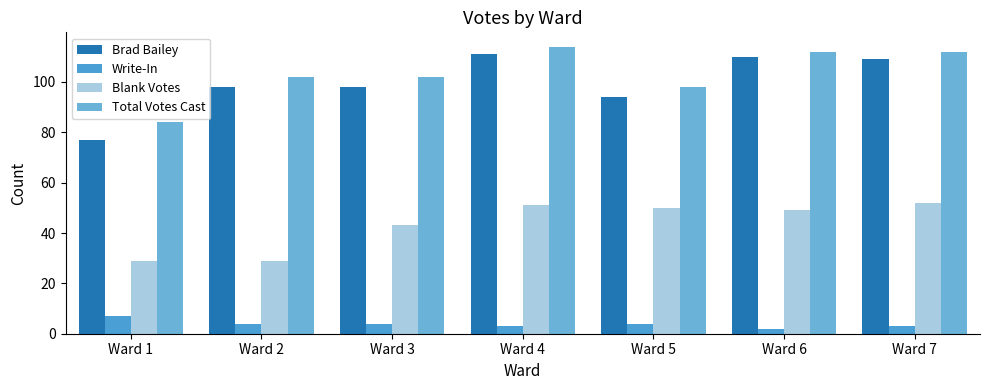

What is the greatest value displayed?

114